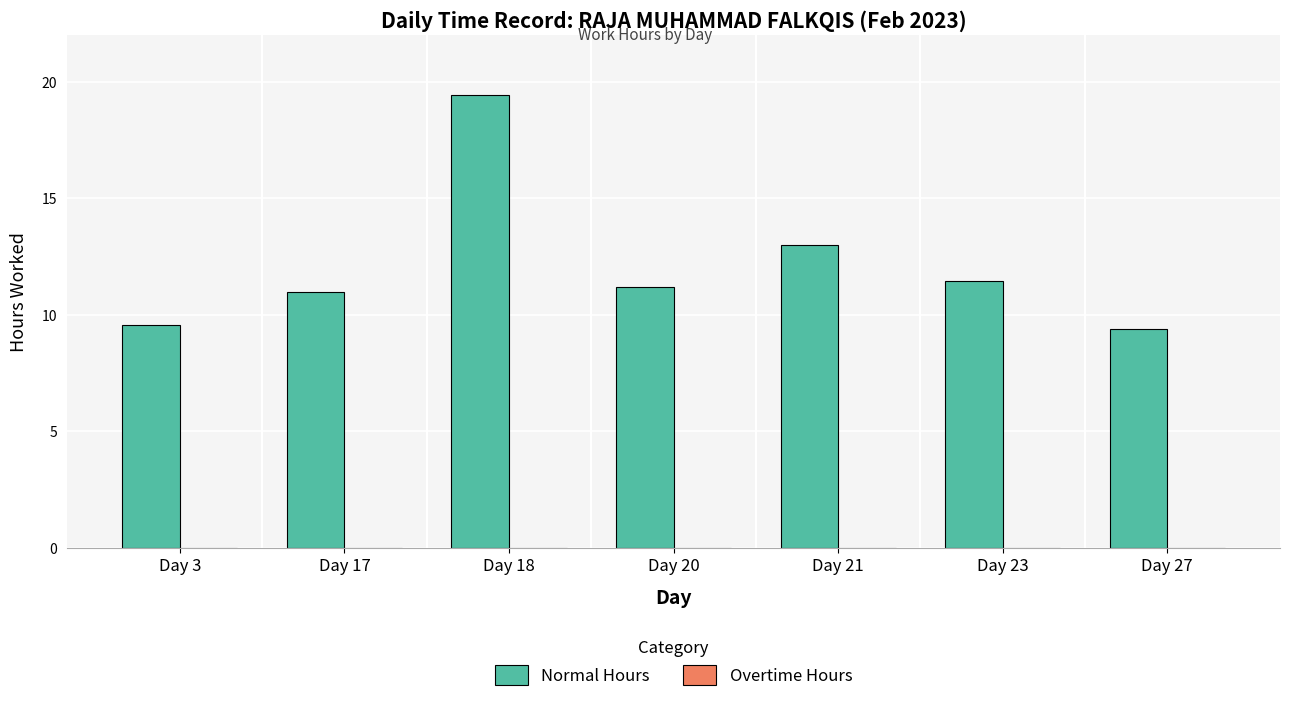

Does the chart contain any negative values?

No